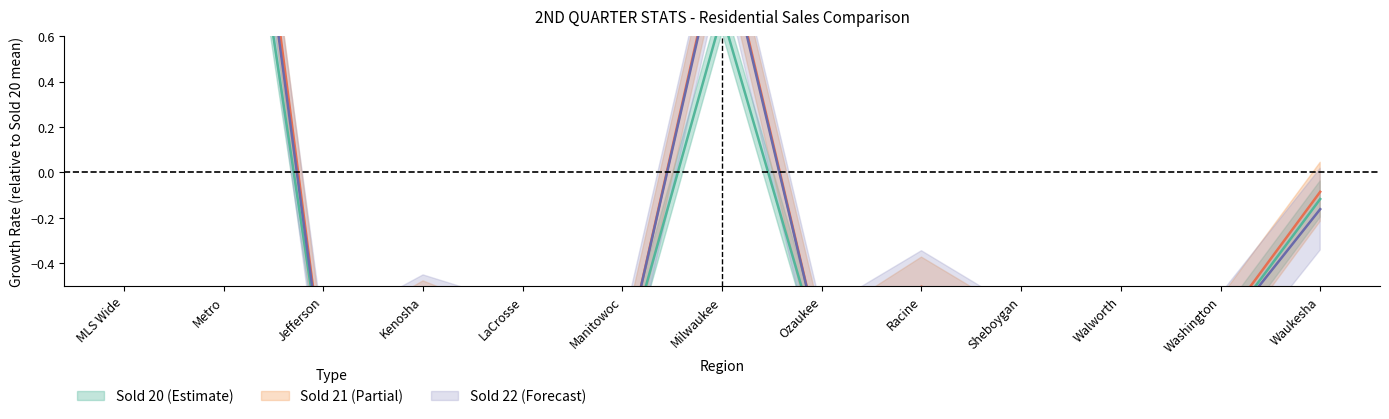

Rank the series at Walworth from lowest to highest value.

Sold 20, Sold 21, New 22 (Residential)